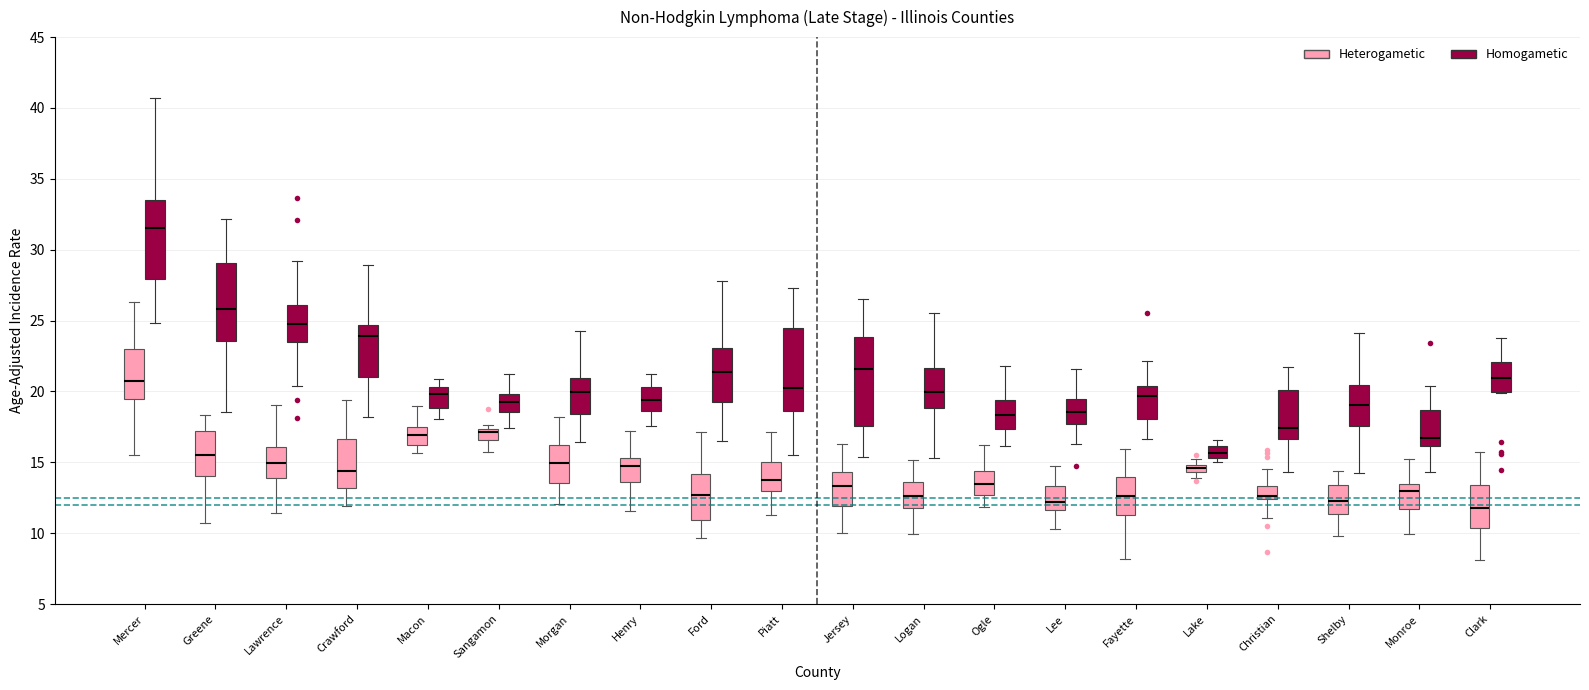

Where does the lower whisker of the box for Christian (Homogametic) end on the y-axis? The values are not printed on the chart, so give them approximately, as read against the axis.

14.5